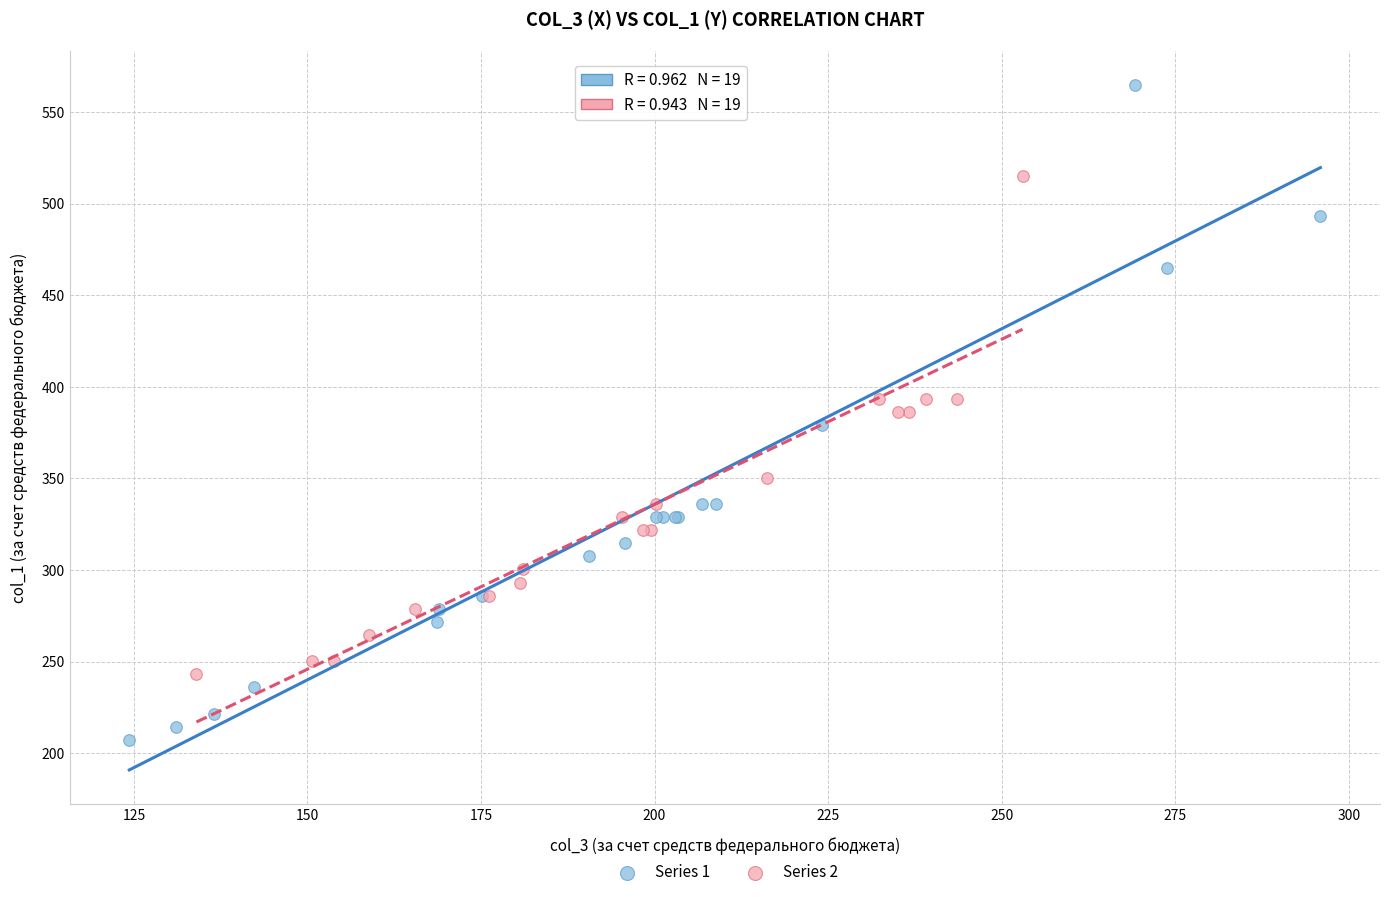

Which series contains the highest Y value?

Series 1